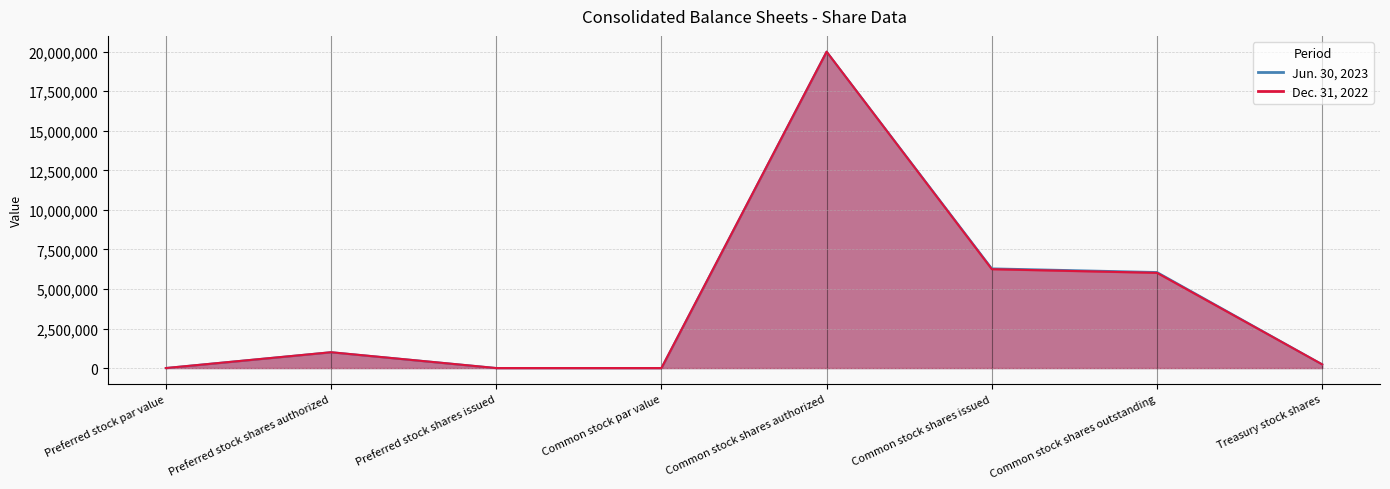

How many interior local valleys does the Jun. 30, 2023 series have?

1